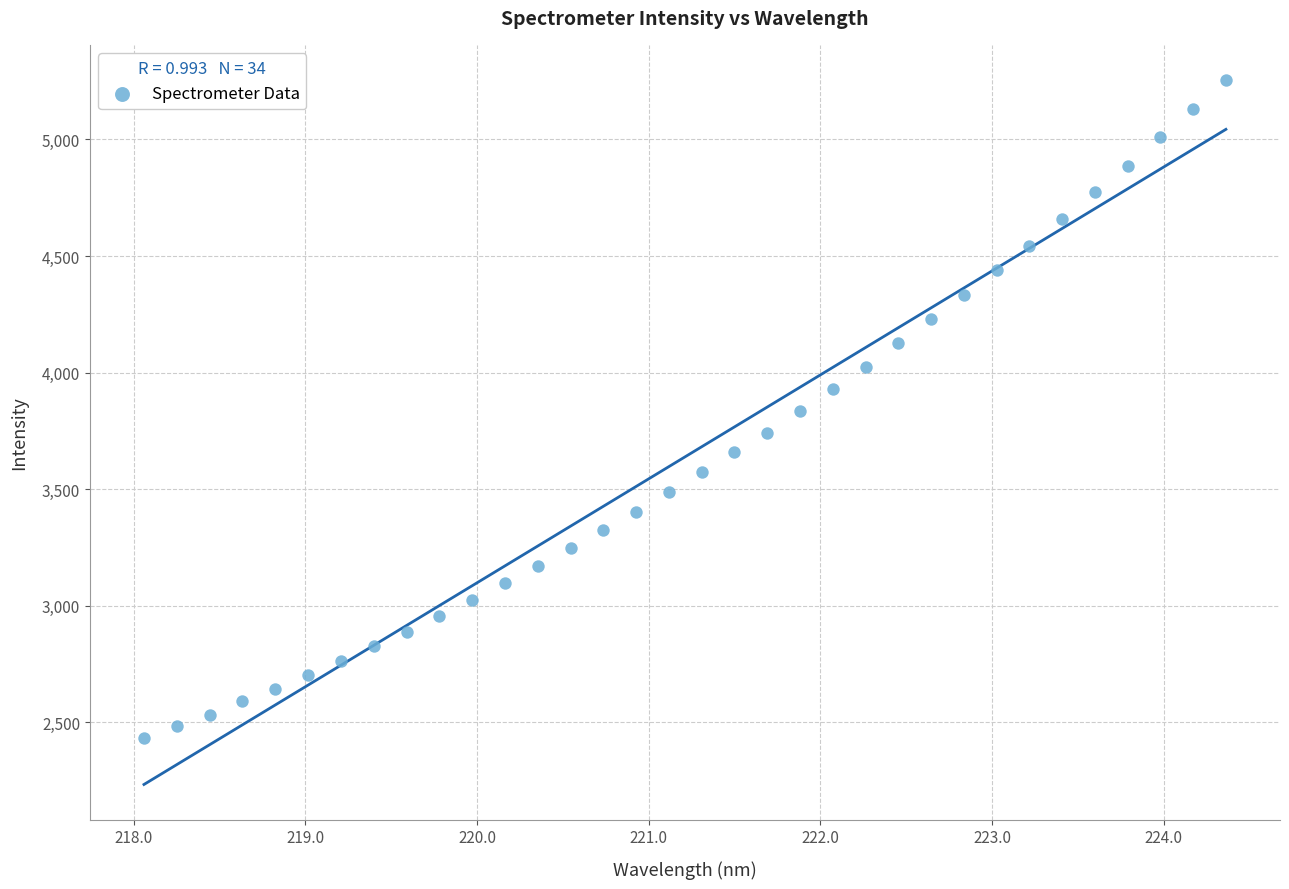

What is the range of Y values (max minus min)?

2823.3